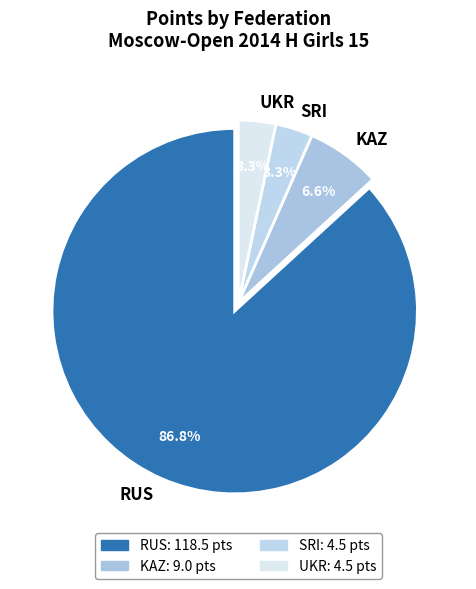

Between KAZ and RUS, which is larger?

RUS